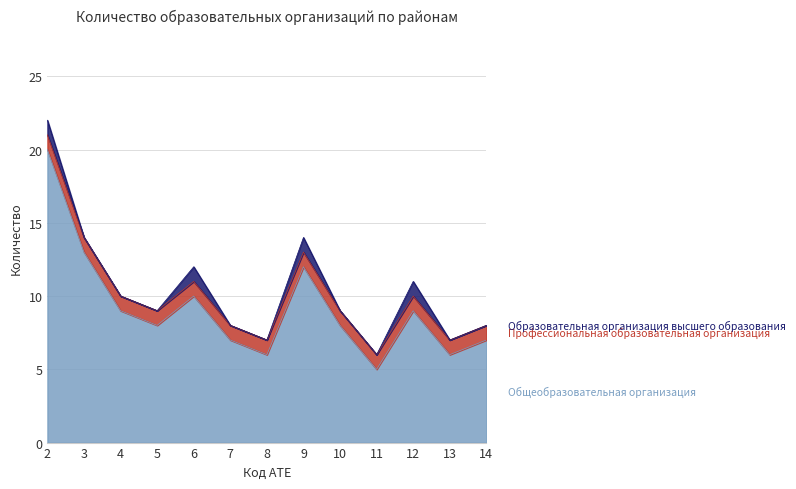

How many interior local peaks does the Образовательная организация высшего образования series have?

3